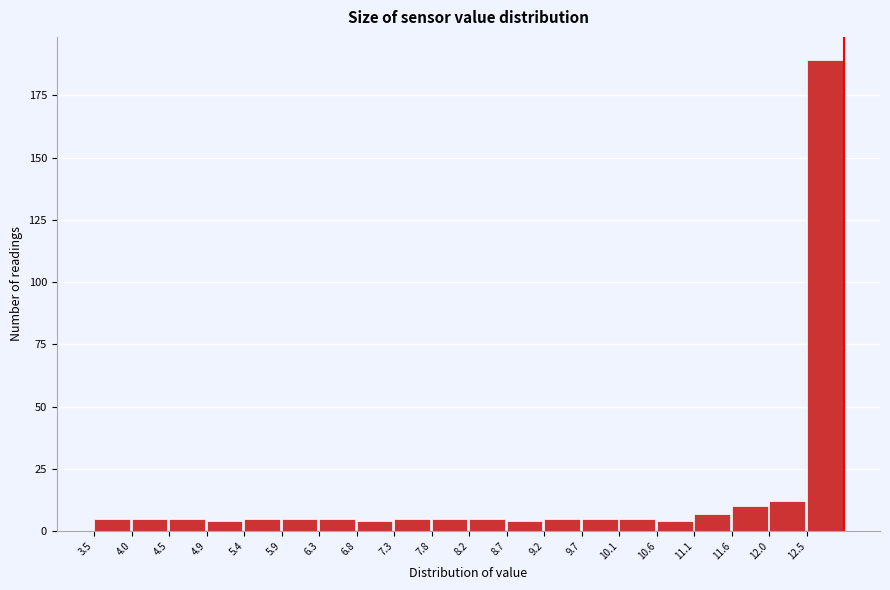

Which range on the x-axis has the tallest bar?

12.525 to 13.000